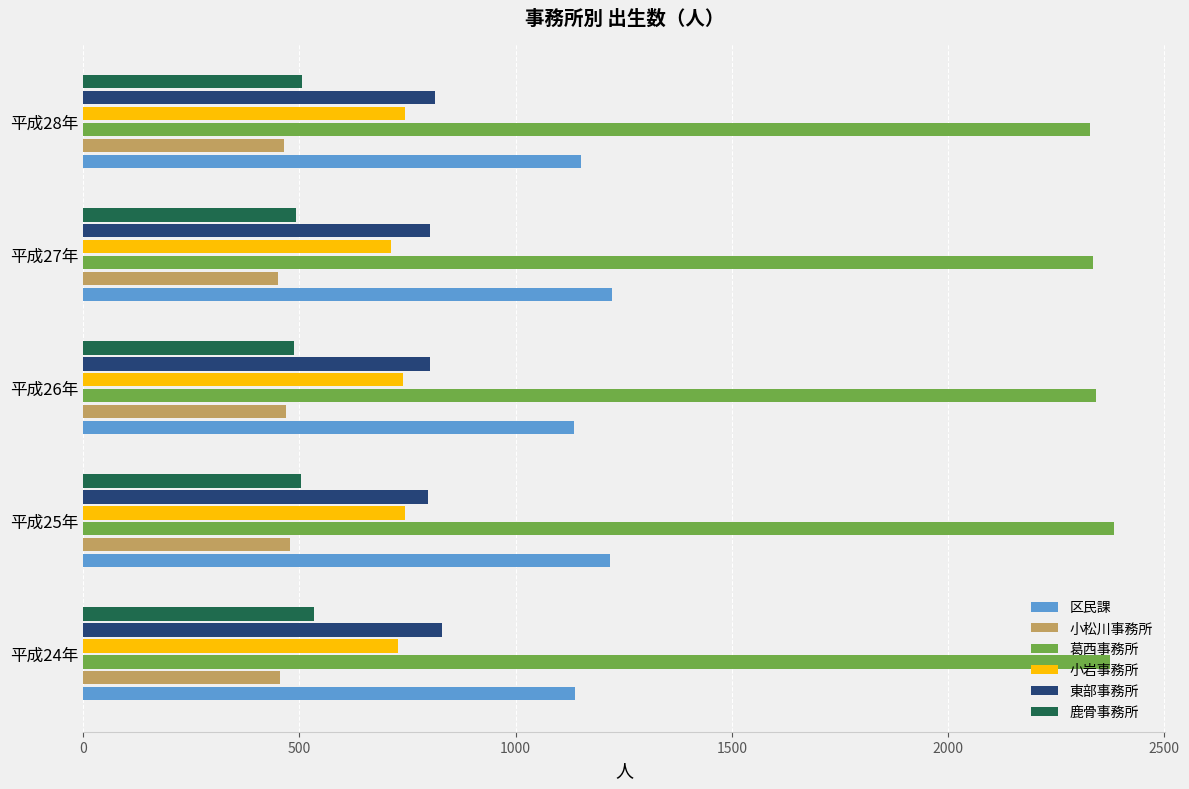

At how many categories does at least one series exceed 1308?

5